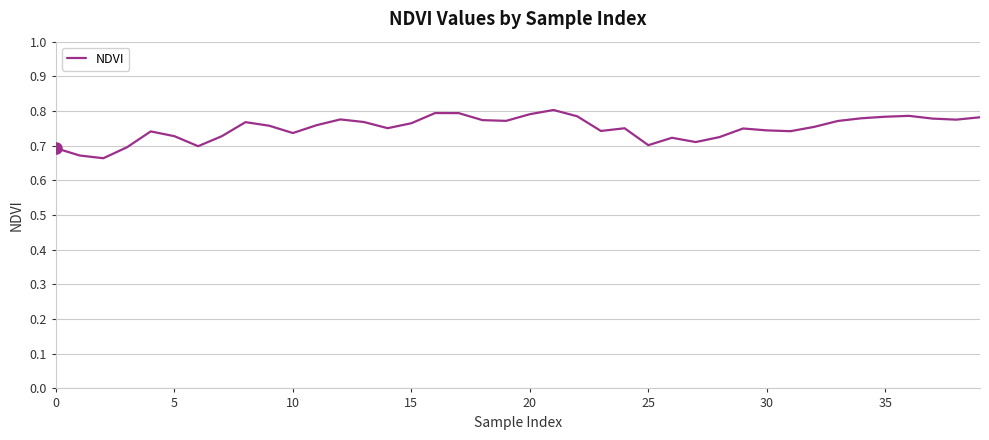

Does the chart display data point markers on the line(s)?

No